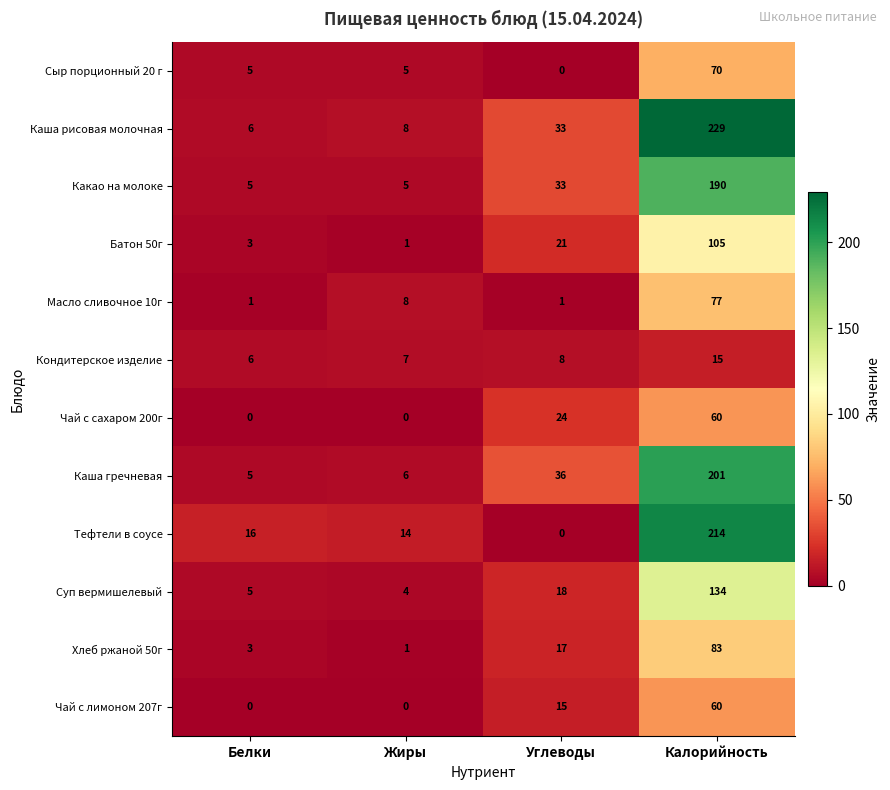

At how many categories does at least one series exceed 173?

1